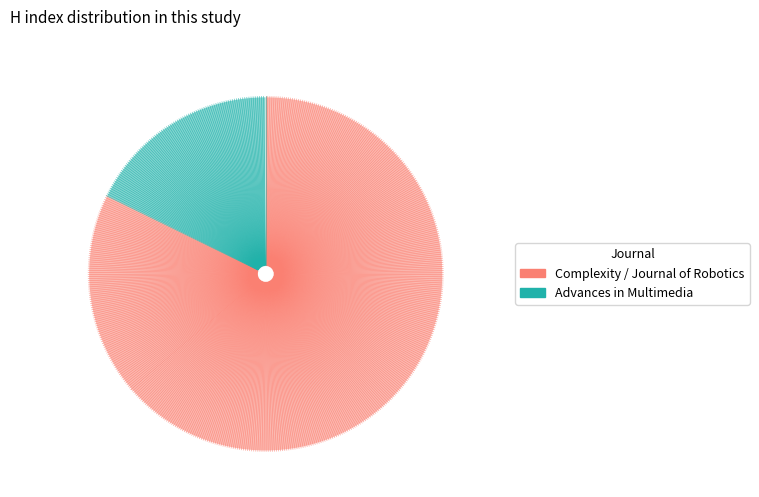

Count the number of slices in the pie.

3